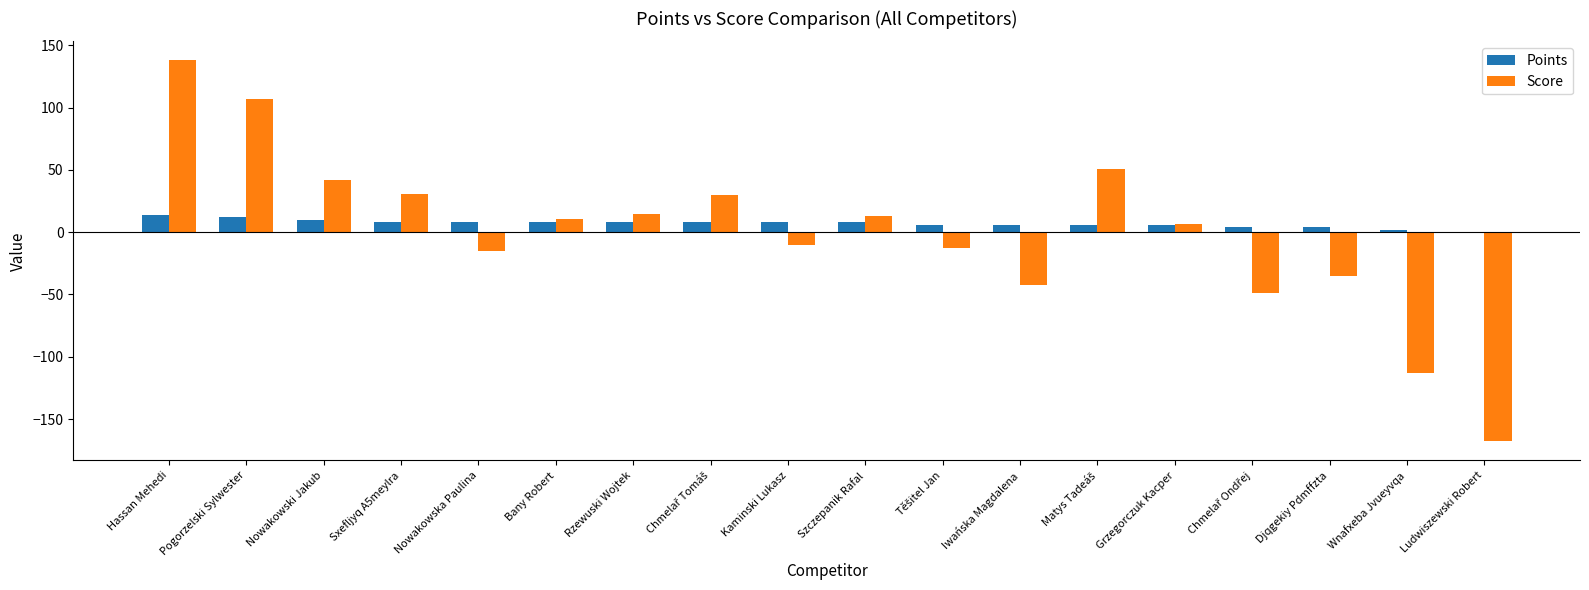

What is the difference between the Points values at Sxefljyq A5meylra and Iwańska Magdalena?

2